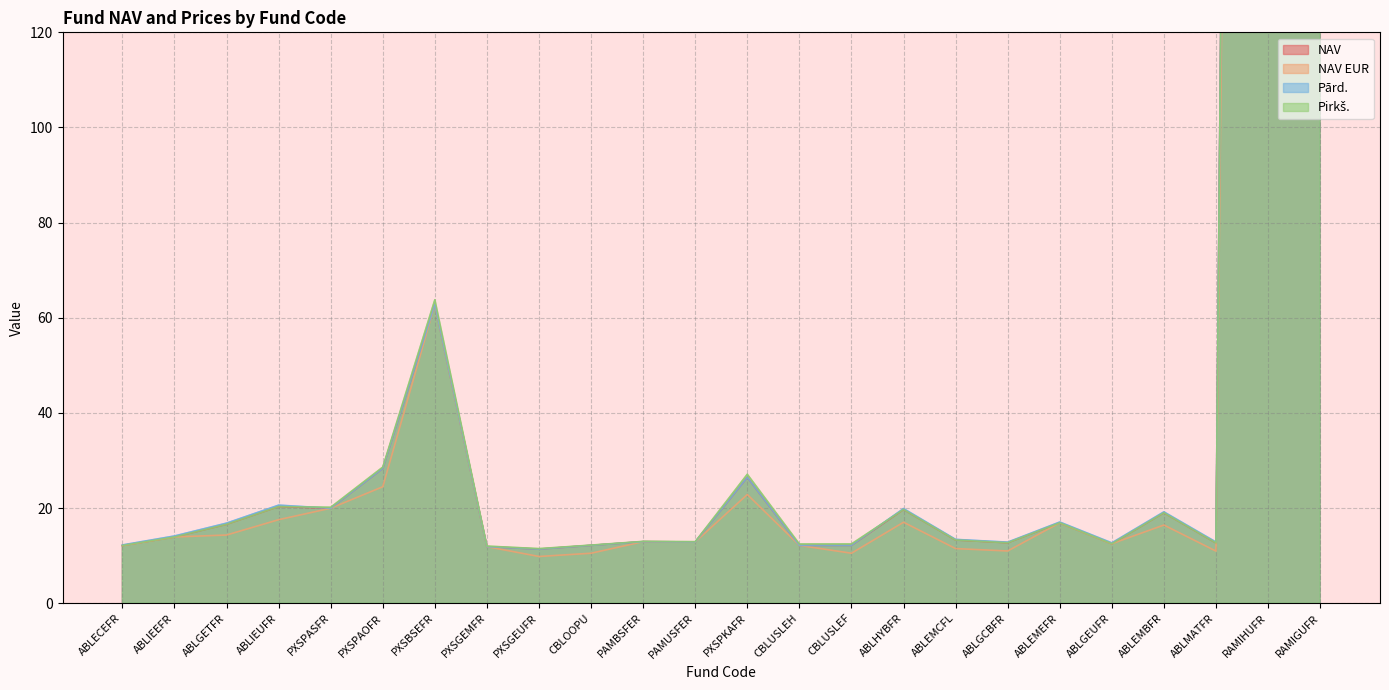

At which label does Pirkš. first exceed 13?

ABLIEEFR